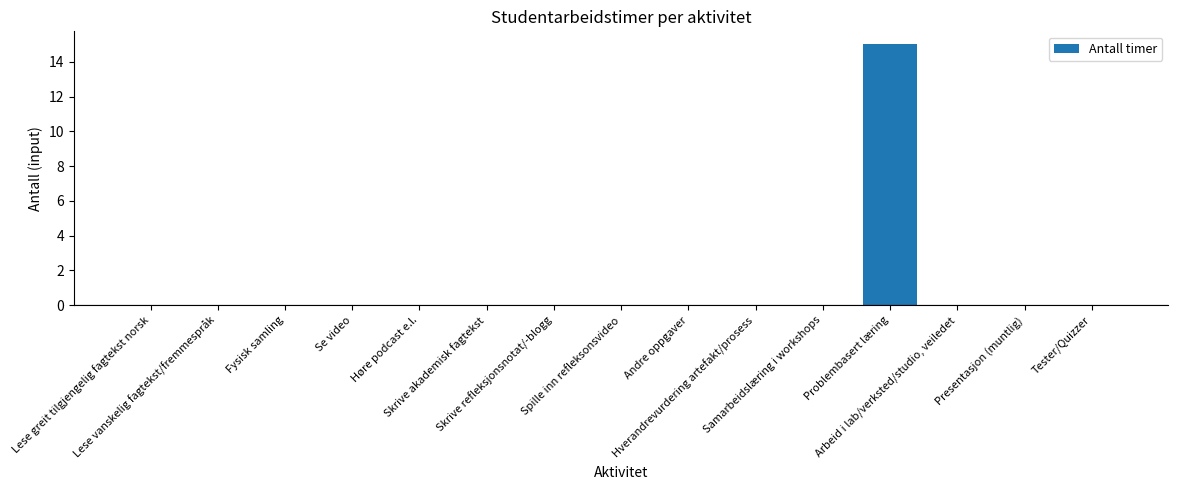

Are the bars horizontal?

No